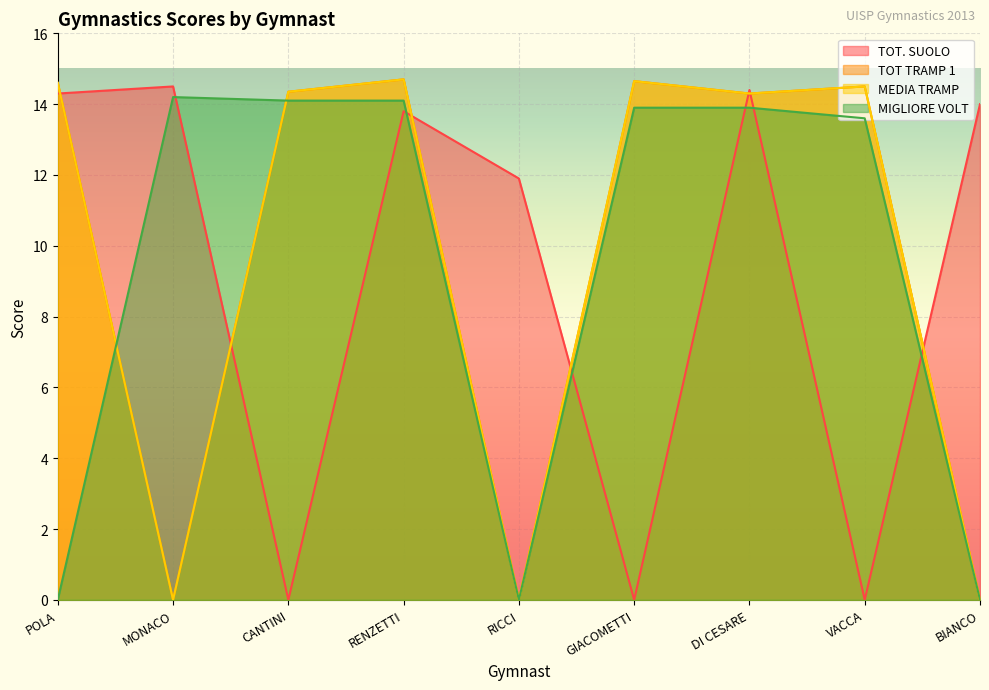

Reading left to right, list all the values displayed in this chart.

TOT. SUOLO: 14.3	14.5	0.0	13.8	11.9	0.0	14.4	0.0	14.0
TOT TRAMP 1: 14.6	0.0	14.3	14.7	0.0	14.7	14.3	14.5	0.0
MEDIA TRAMP: 14.6	0.0	14.3	14.7	0.0	14.7	14.3	14.5	0.0
MIGLIORE VOLT: 0.0	14.2	14.1	14.1	0.0	13.9	13.9	13.6	0.0